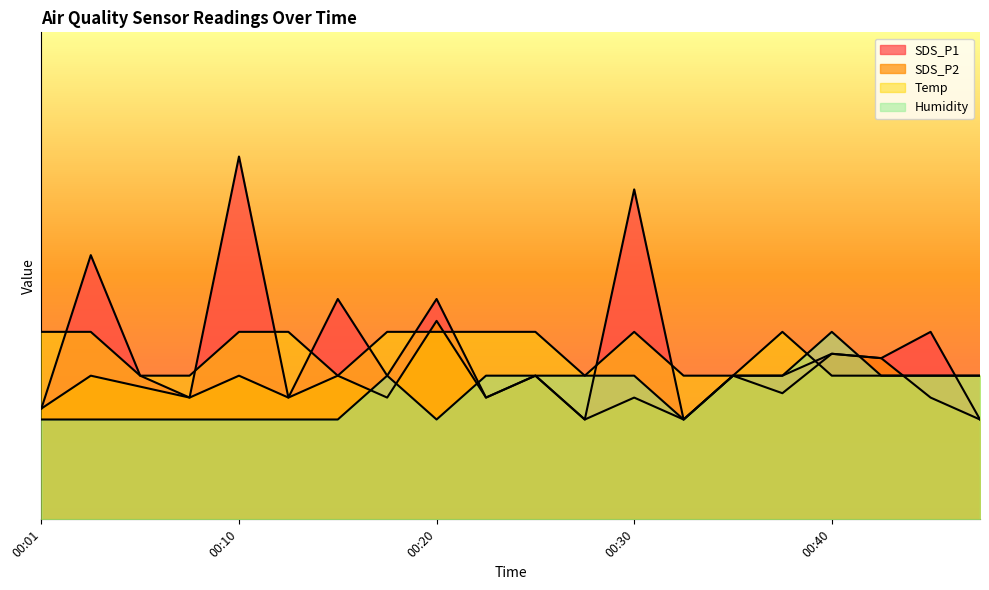

How many categories are shown in the chart?

20